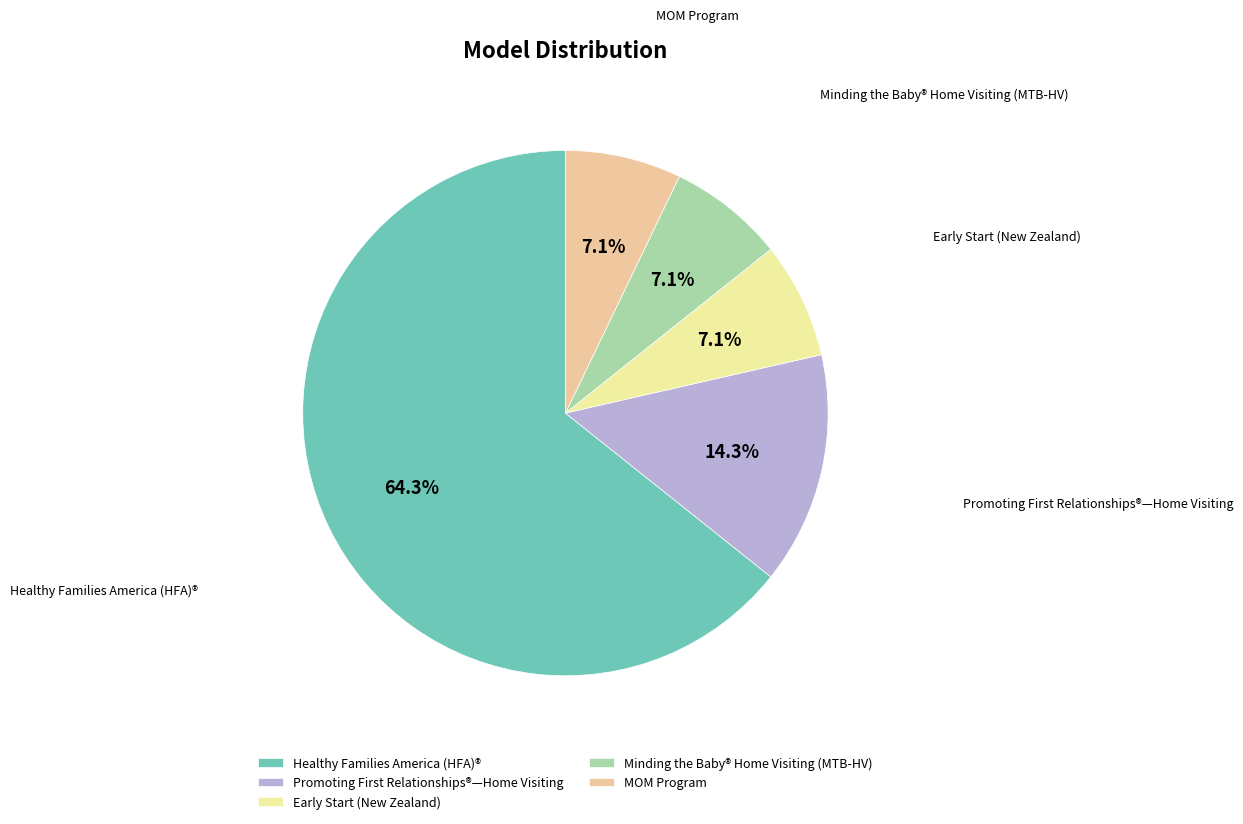

Which category has the smallest portion of the pie?

Early Start (New Zealand)